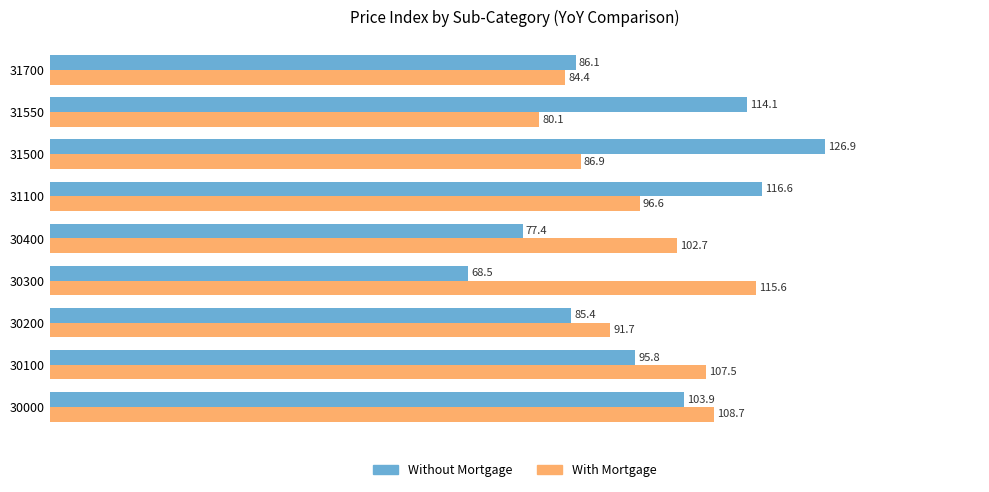

At which category does the chart reach its peak across all series?

31500